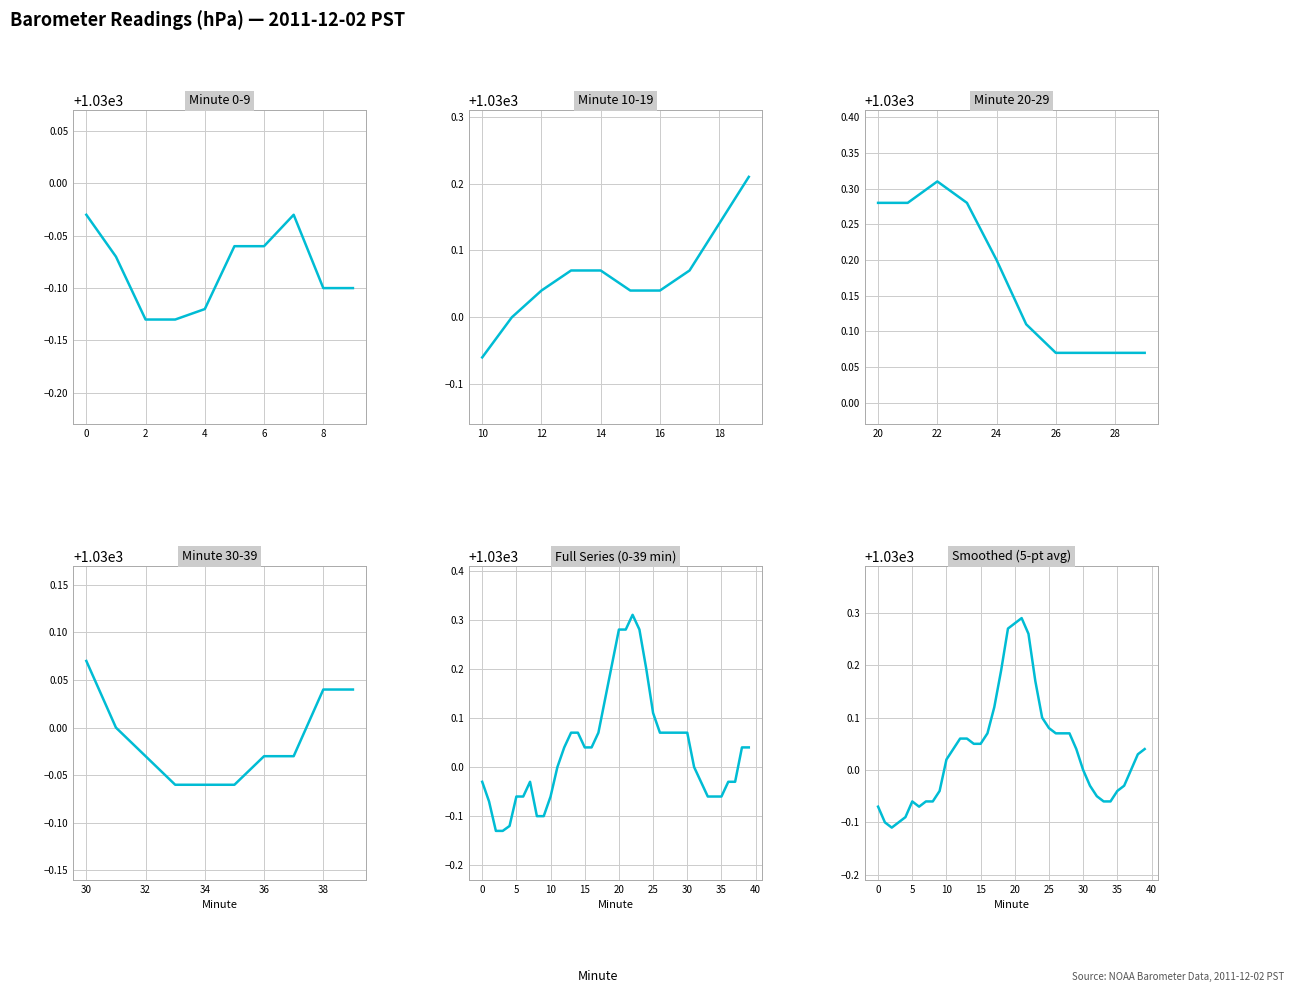

What is the change in value from 4 to 30?

+0.2